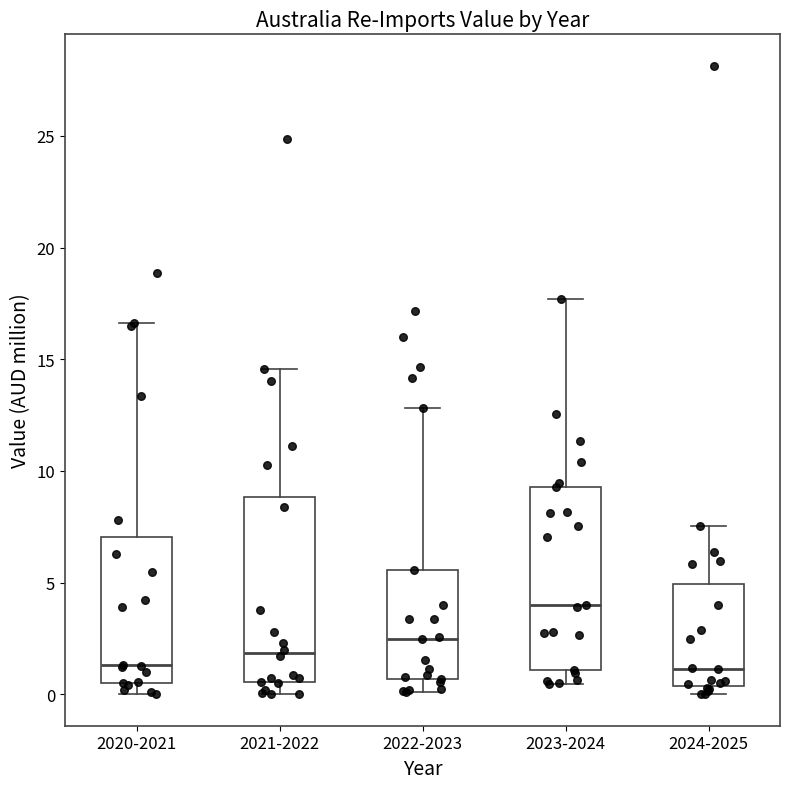

Reading left to right, read every box against the y-axis: the position of its median line, the range the box covers, and the ends of its whiskers. The values are not printed on the chart, so give them approximately, as read against the axis.

2020-2021: median 1.5, box 0.5 to 7.0, whiskers 0.0 to 16.5
2021-2022: median 2.0, box 0.5 to 9.0, whiskers 0.0 to 14.5
2022-2023: median 2.5, box 0.5 to 5.5, whiskers 0.0 to 13.0
2023-2024: median 4.0, box 1.0 to 9.5, whiskers 0.5 to 17.5
2024-2025: median 1.0, box 0.5 to 5.0, whiskers 0.0 to 7.5